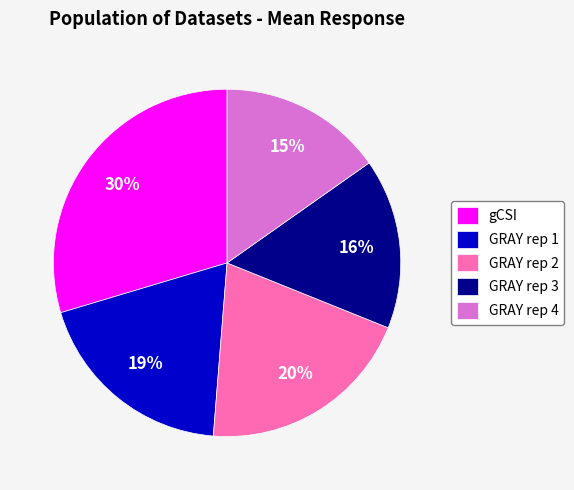

Which slice is the smallest?

GRAY rep 4